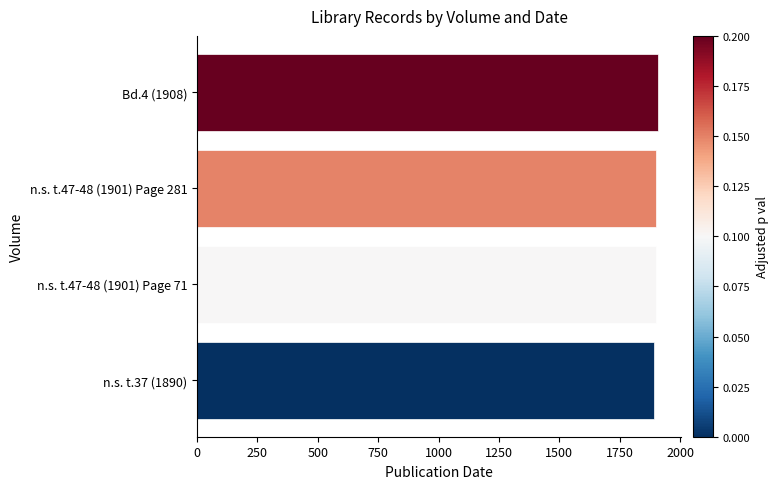

How many data points are less than 1901?

1